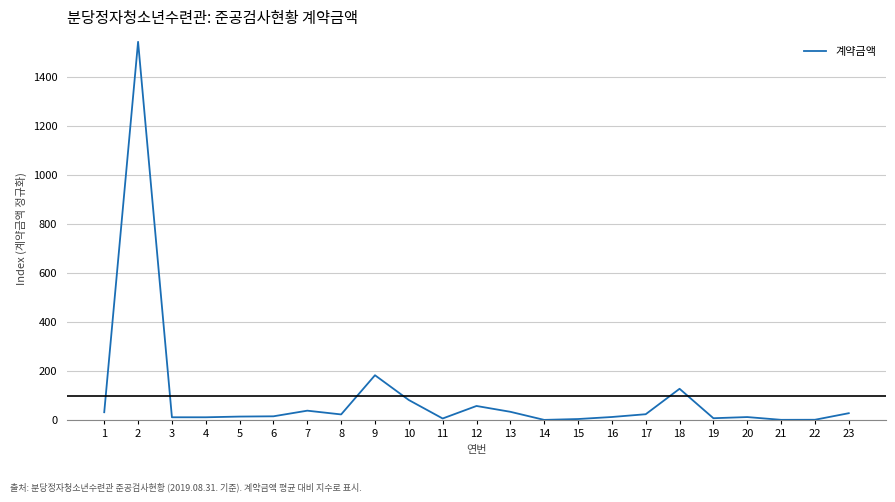

The chart shows a value of 2.7 at 22. True or false?

True